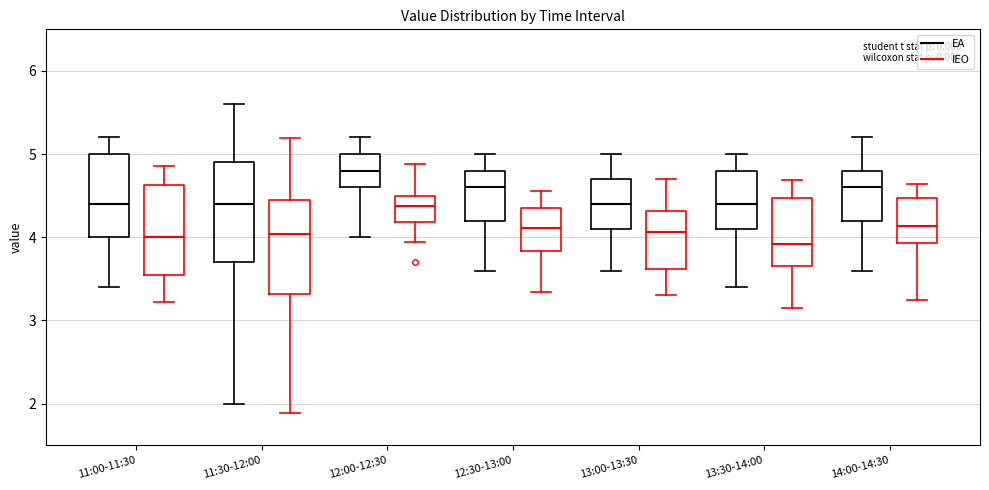

Which box's median line is the highest?

12:00-12:30 (EA)